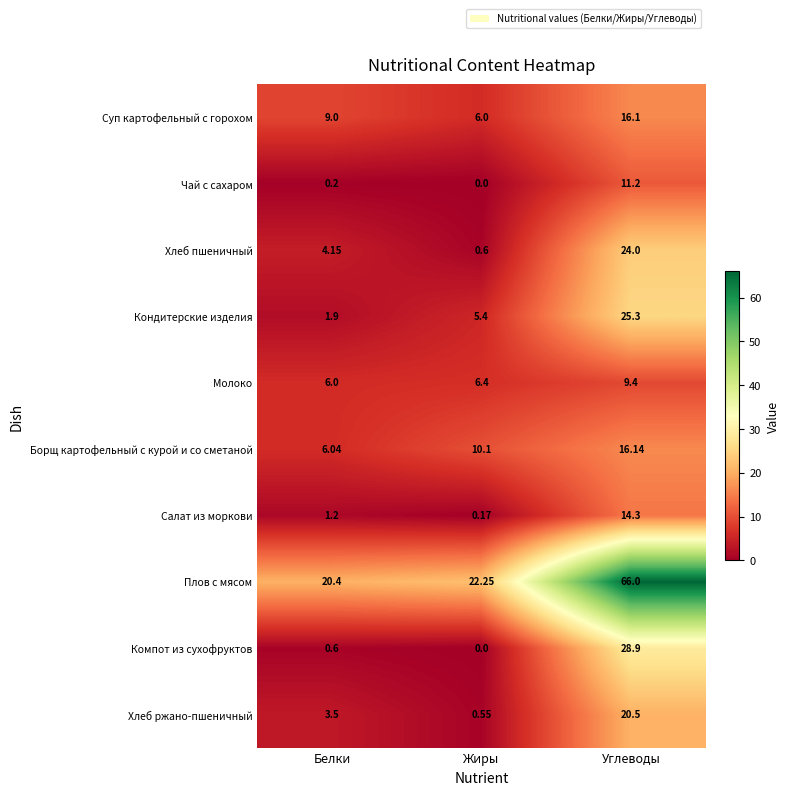

Rank the categories by Чай с сахаром value from lowest to highest.

Жиры, Белки, Углеводы